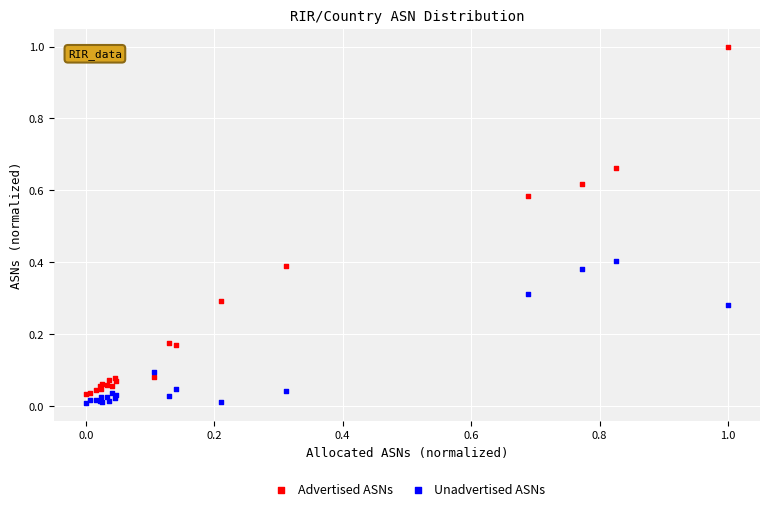

Which series contains the lowest Y value?

Unadvertised ASNs